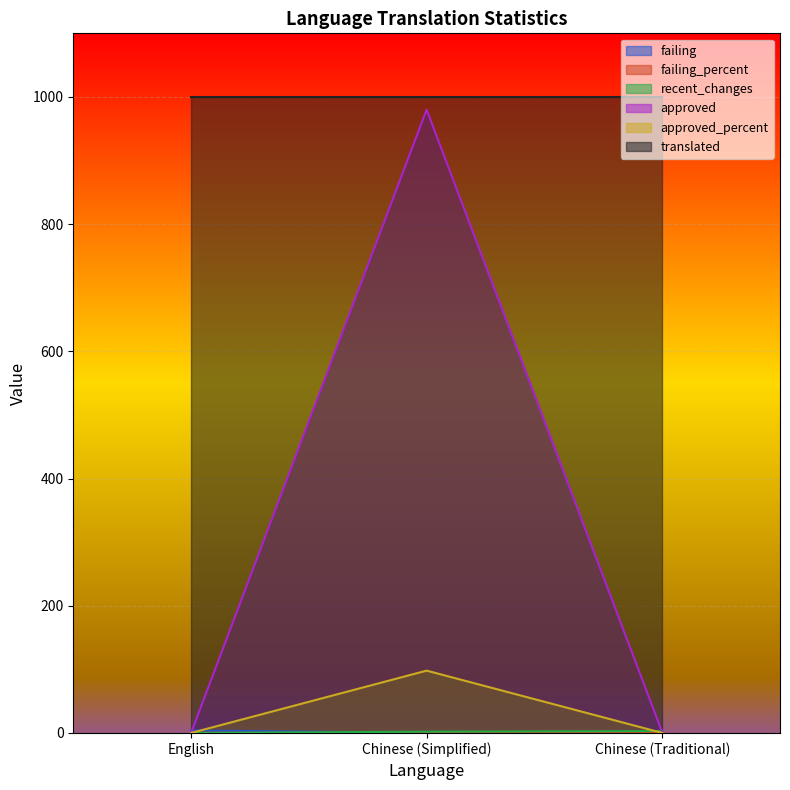

What is the highest value of the failing_percent series?

0.4